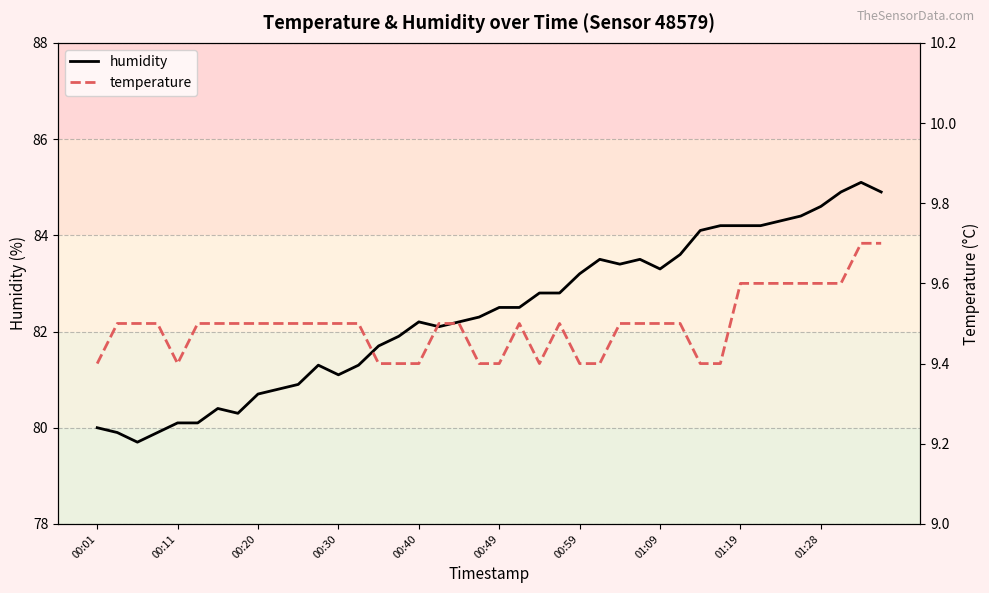

At which category is the sum across all series the highest?

38